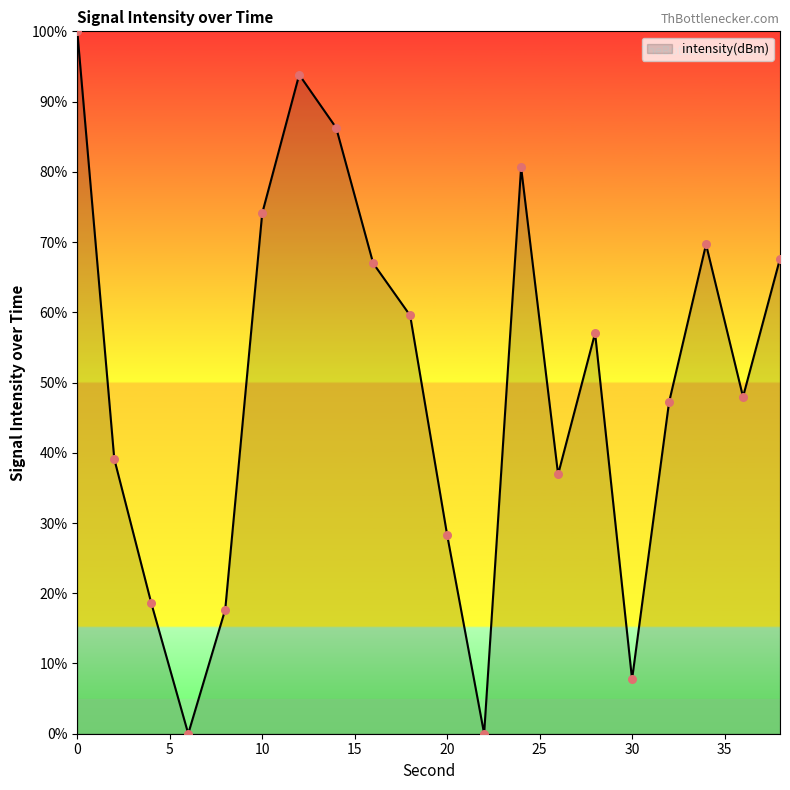

What is the difference between the maximum and minimum values?

100.0